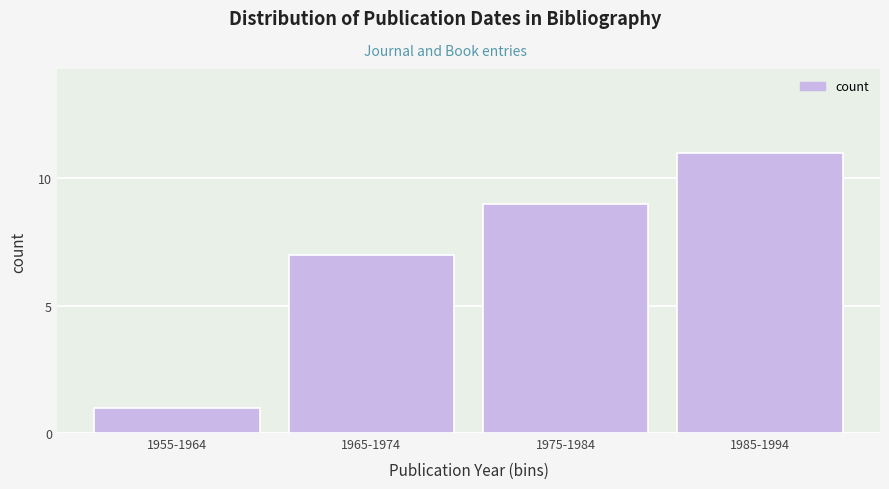

Reading right to left, transcribe all the data shown in this chart.

1985-1994=11	1975-1984=9	1965-1974=7	1955-1964=1